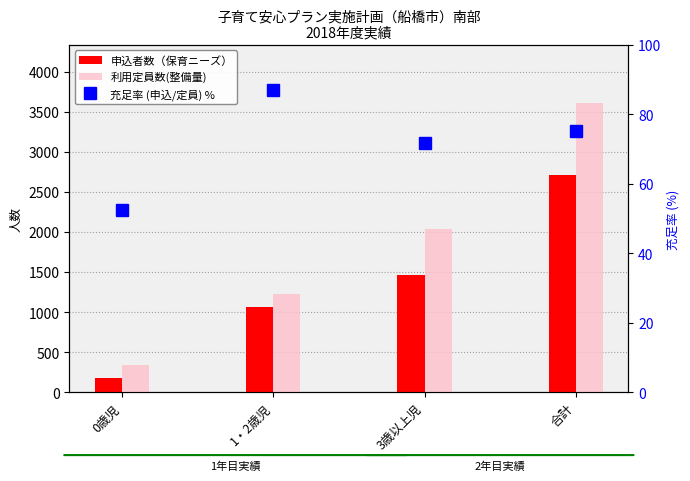

Between 3歳以上児 and 合計, which series saw the biggest shift?

利用定員数(整備量)